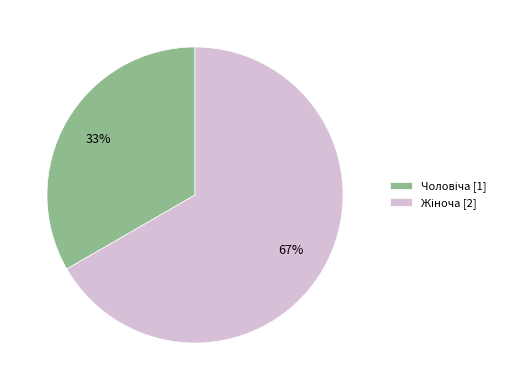

Is there a majority slice in this chart?

Yes